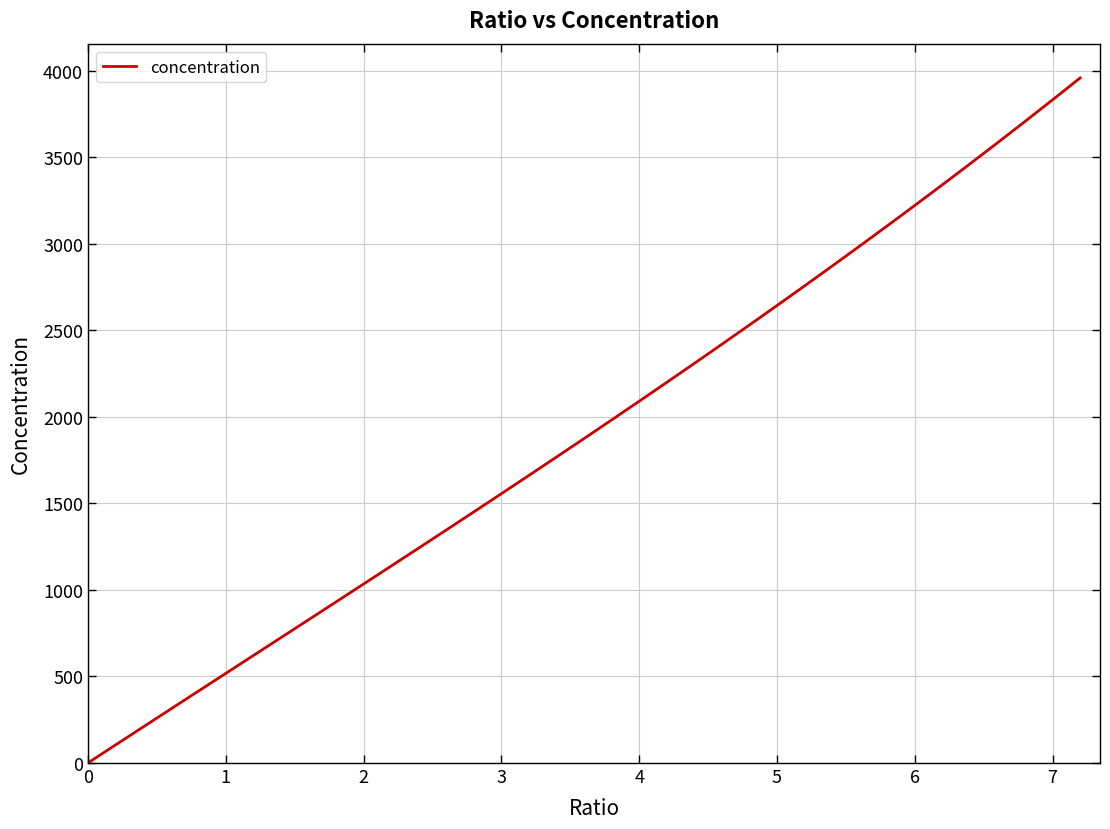

True or false: the data has more than 2 interior local peaks.

False